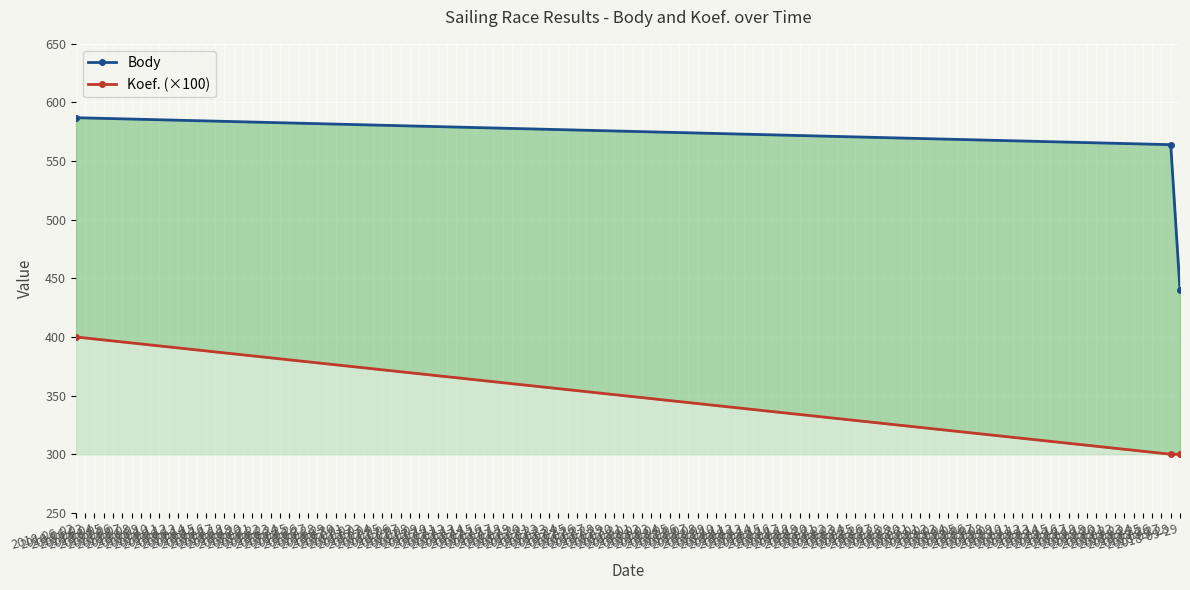

True or false: Koef. (×100) has a value of 300 at 2018-09-29.

True